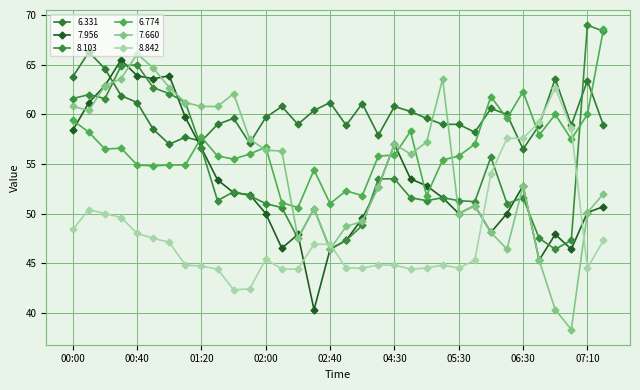

At which label is 6.331 closest to 61?

03:40